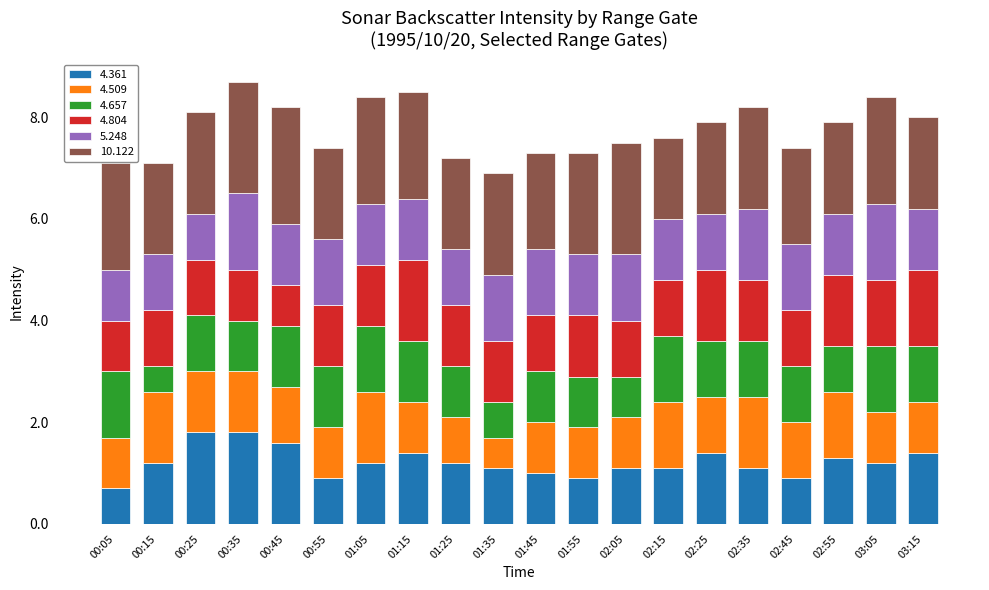

What is the total value across all series at 01:35?

6.9